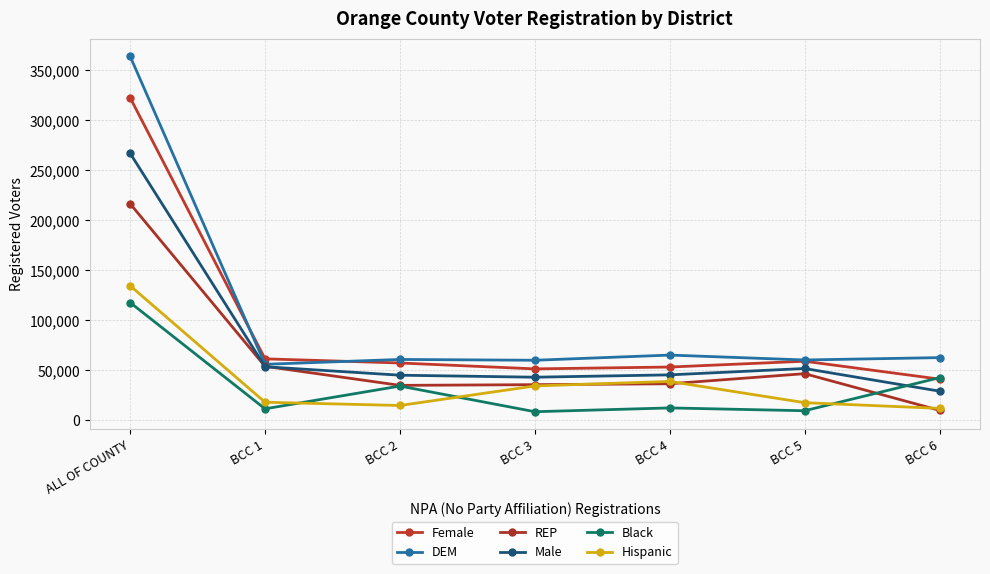

What is the difference between the Female values at BCC 1 and BCC 6?

20300